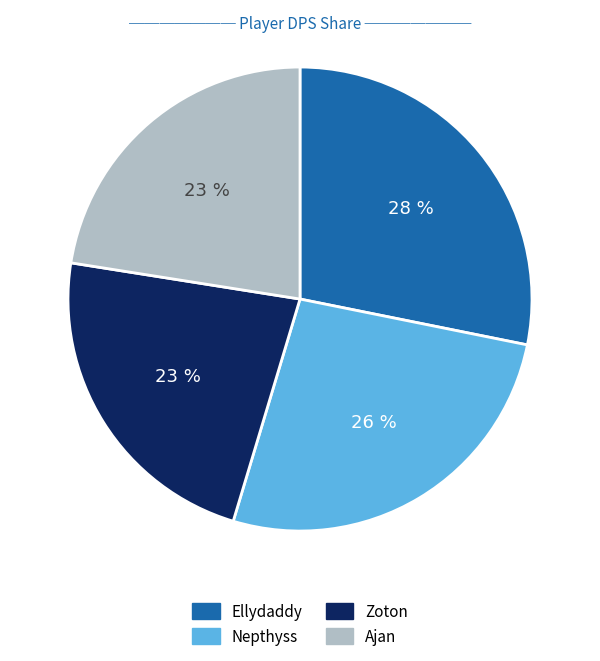

Combined, do Ajan and Zoton account for over 50%?

No